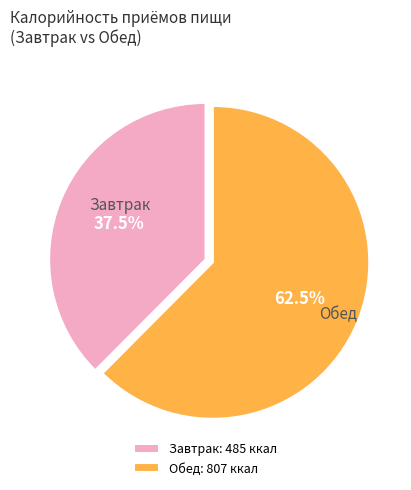

Does any single category account for the majority?

Yes